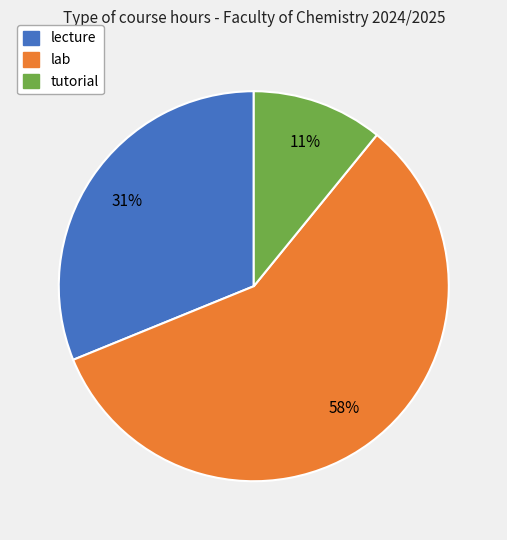

Which category has the biggest portion of the pie?

lab